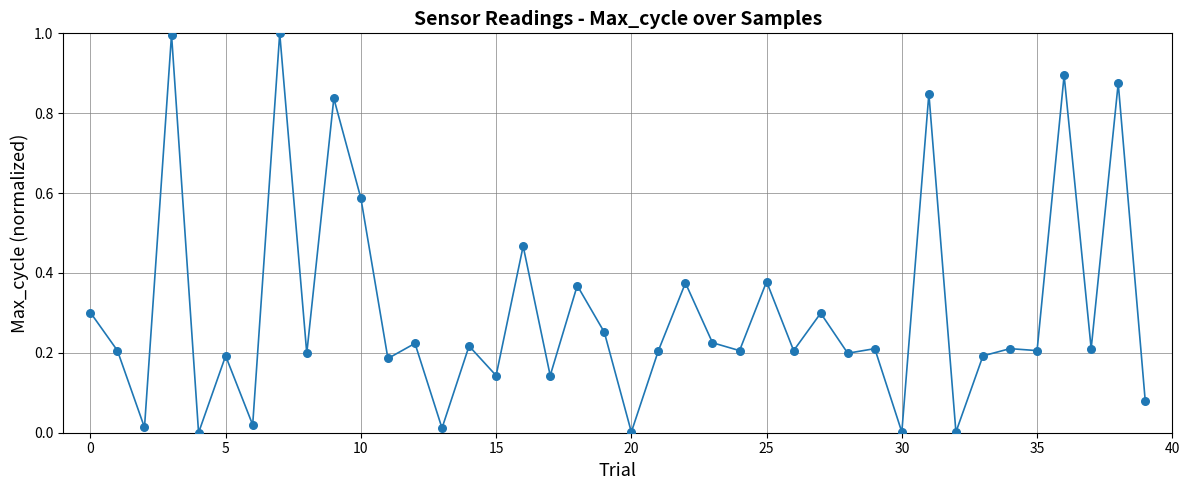

What is the greatest value displayed?

1.0